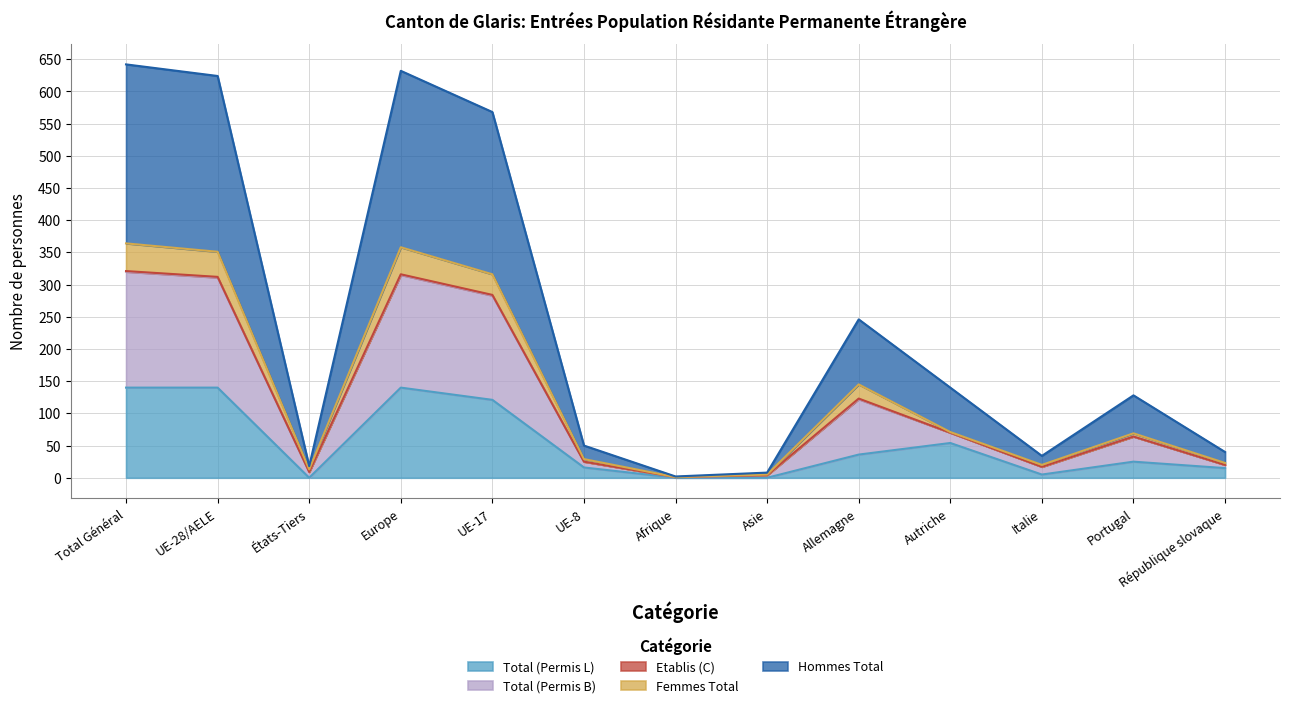

Is it true that Total (Permis L) equals 0 at Asie?

True